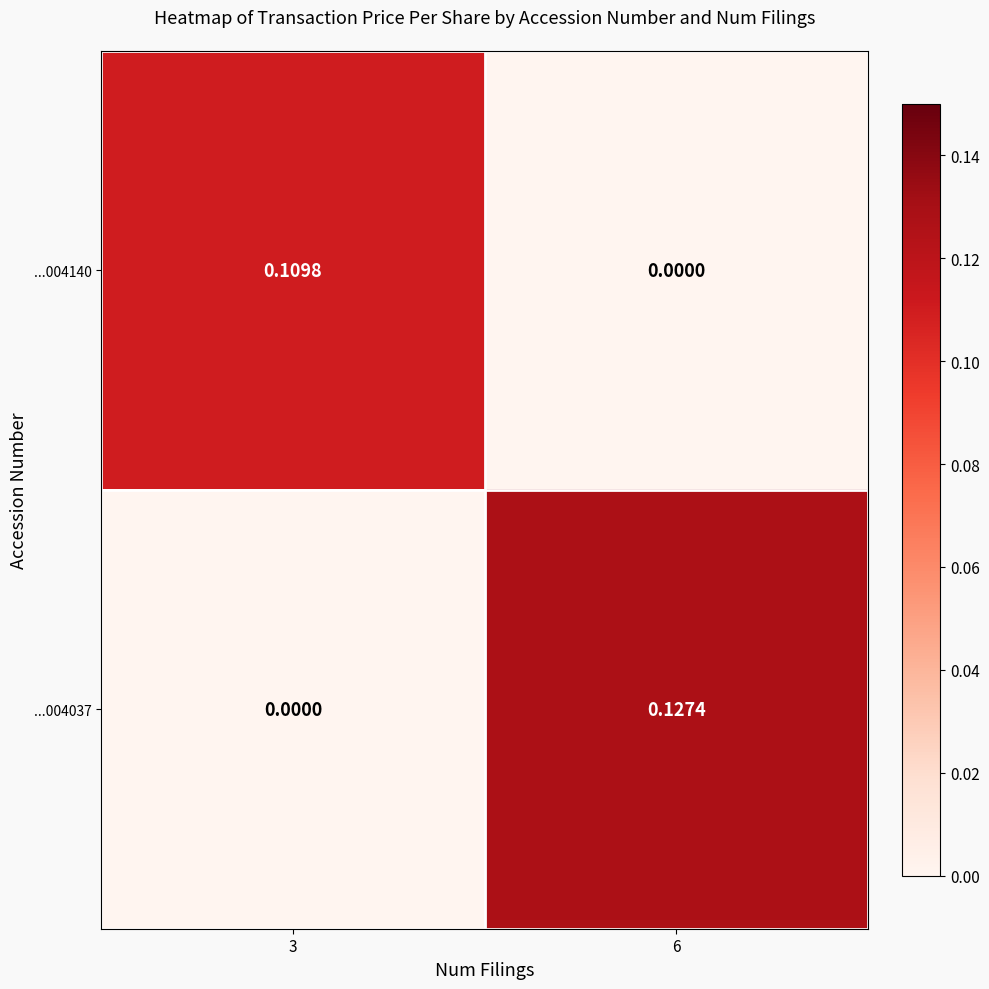

Is the value of ...004037 at 6 greater than the value of ...004140 at 3?

Yes